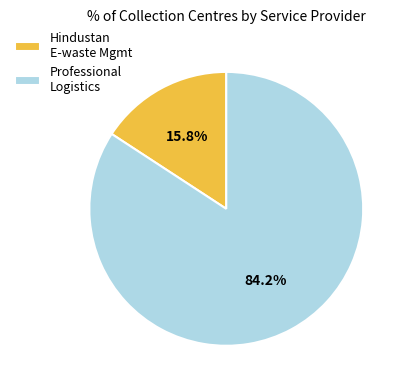

Which slice is the smallest?

Hindustan E-waste Mgmt